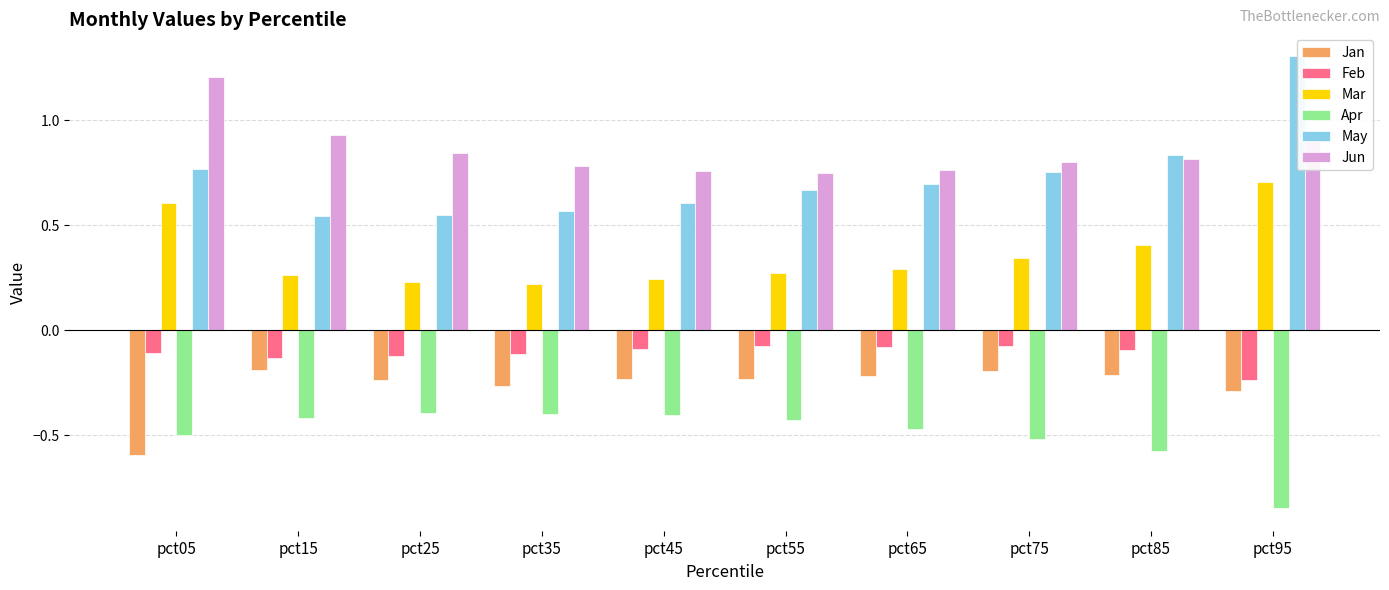

What are all the series names shown in the legend?

Jan, Feb, Mar, Apr, May, Jun